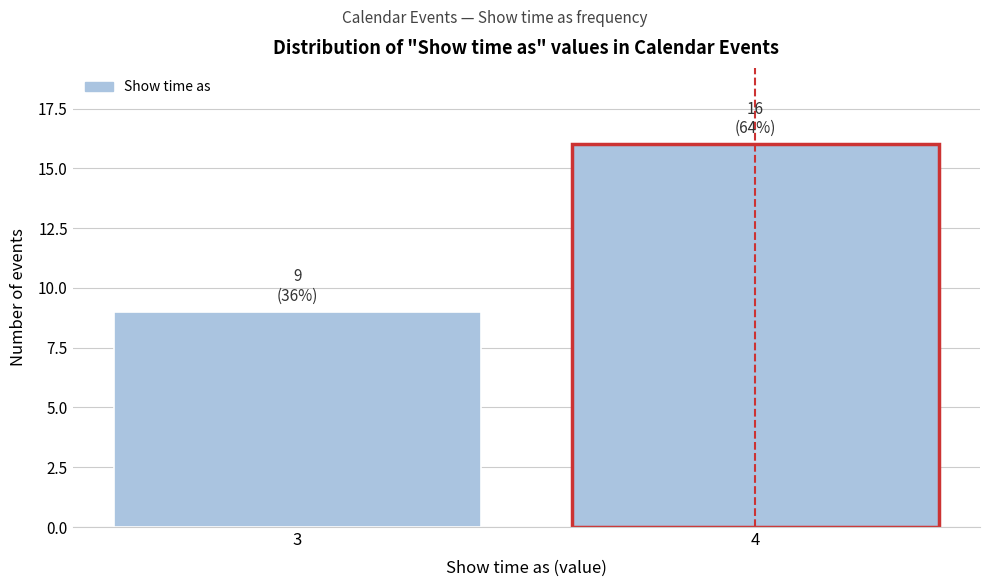

Reading right to left, list all the values displayed in this chart.

4=16	3=9